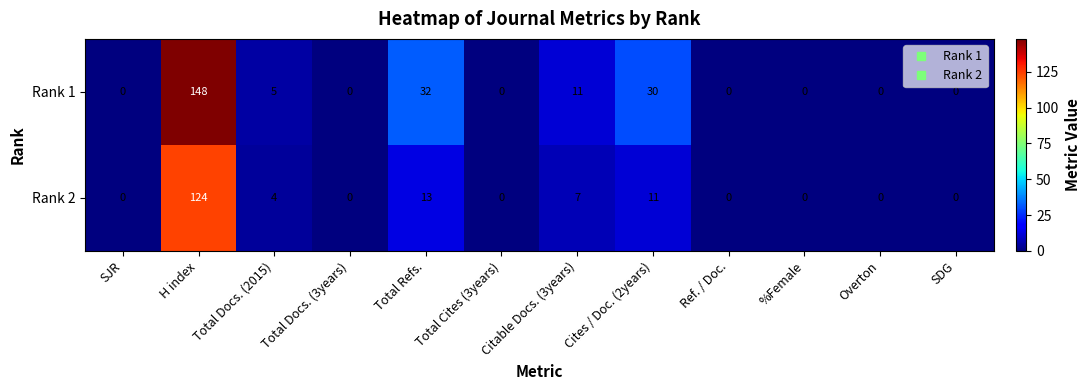

At how many categories does at least one series exceed 39?

1